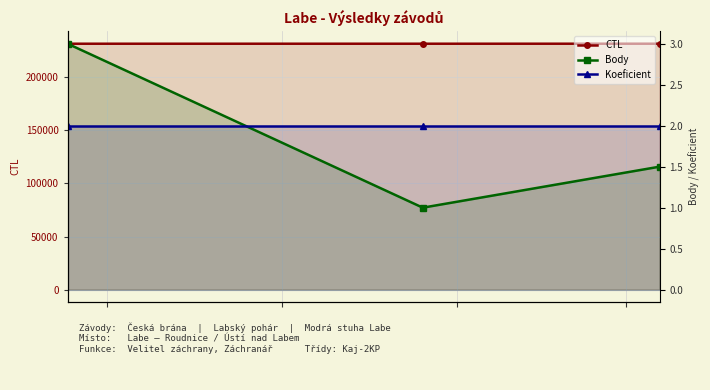

What is the value of the Body point at the 1st from the left?

3.0